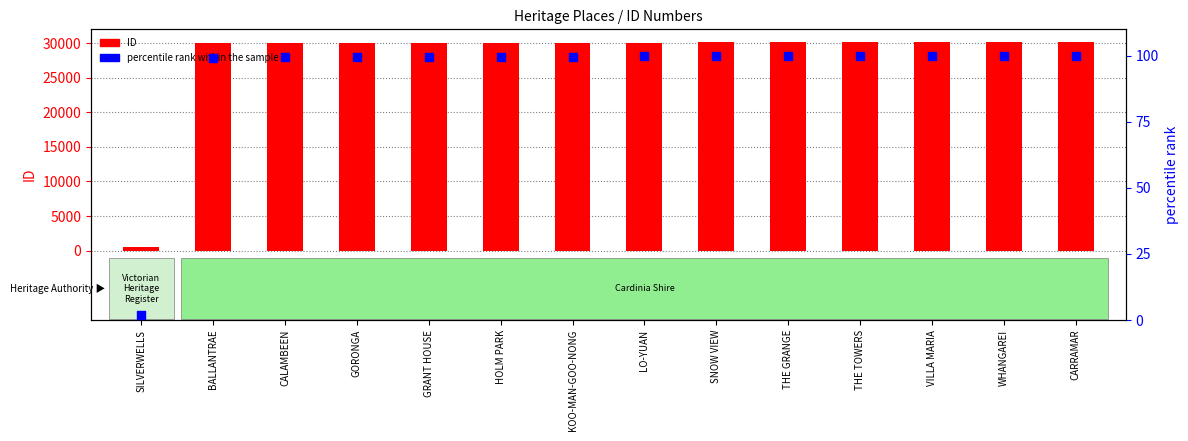

At which category is the sum across all series the highest?

CARRAMAR